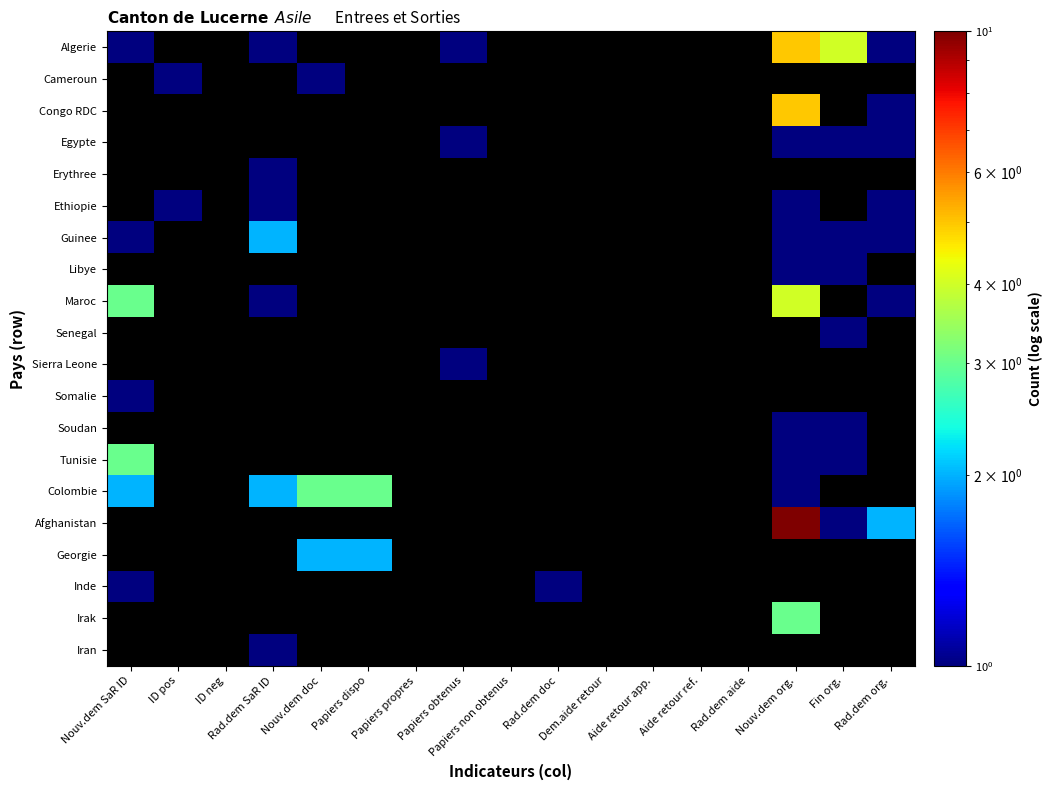

The value of Ethiopie at ID pos is 1.0. True or false?

True